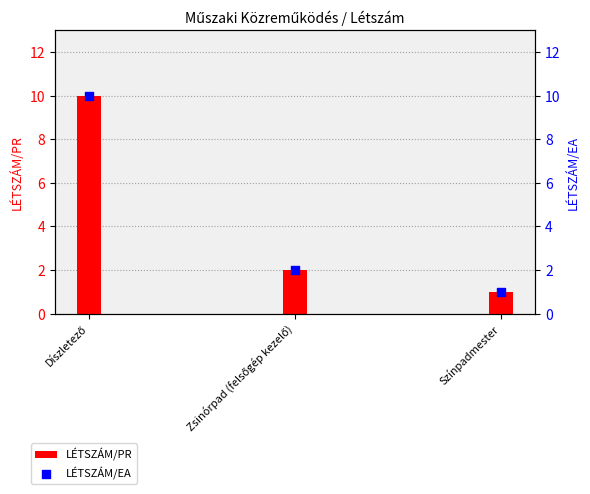

At how many categories does at least one series exceed 6?

1